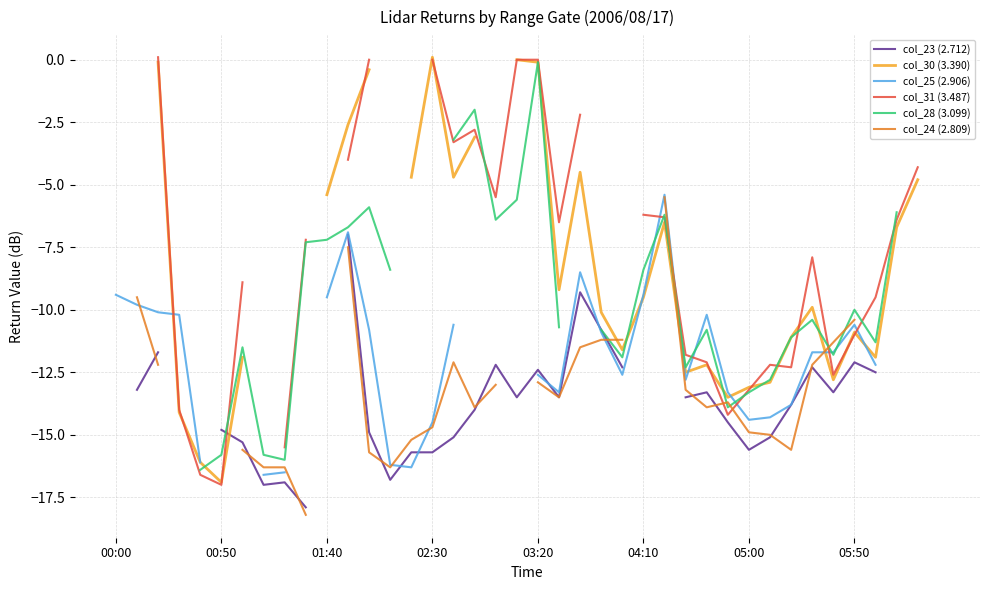

How many series are shown in this chart?

6